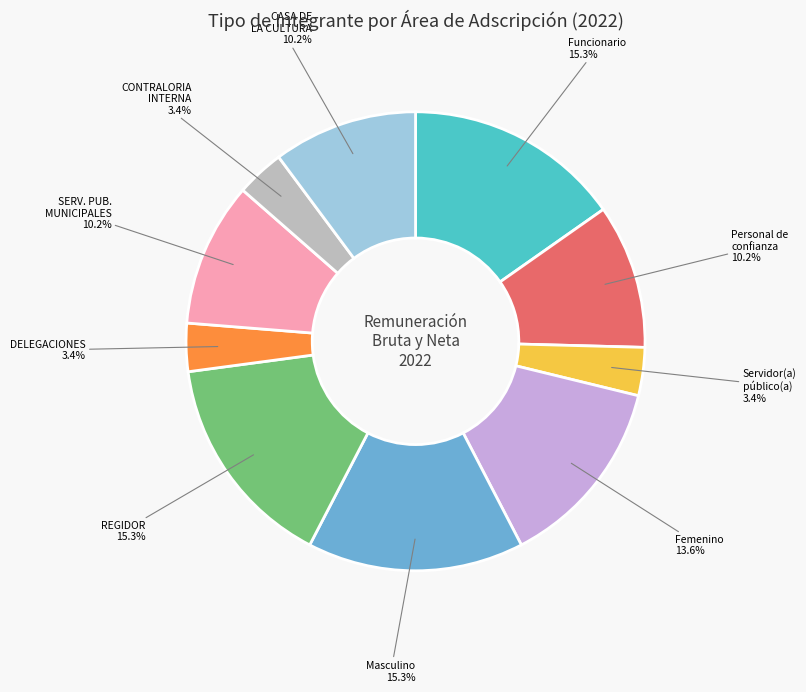

Does Funcionario represent more than half of the total?

No